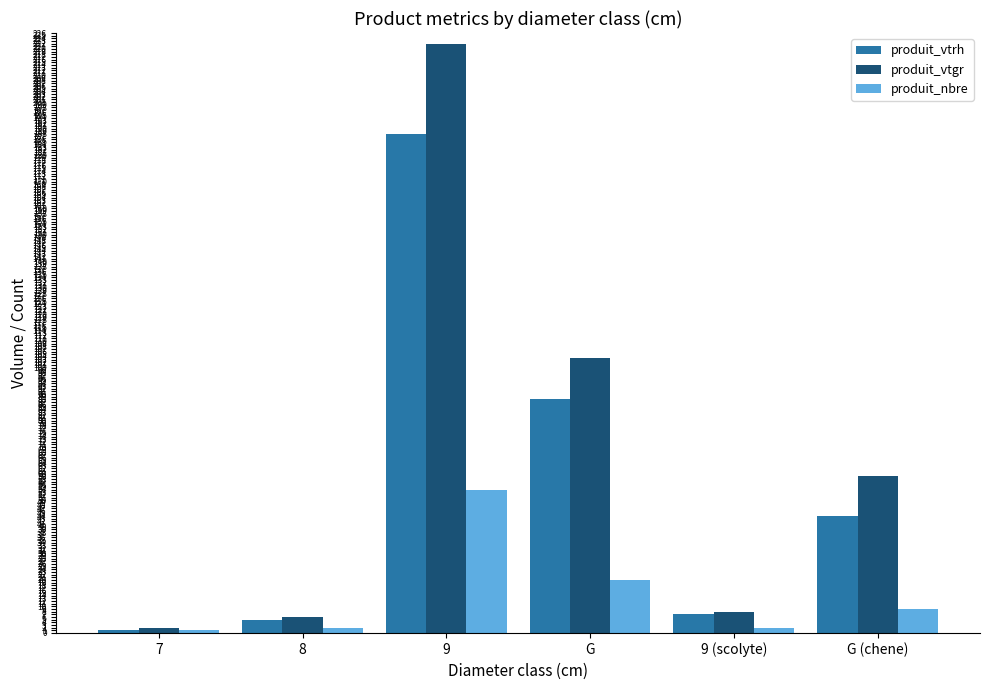

What is the sum of the produit_vtgr values at G (chene) and 9 (scolyte)?

66.9